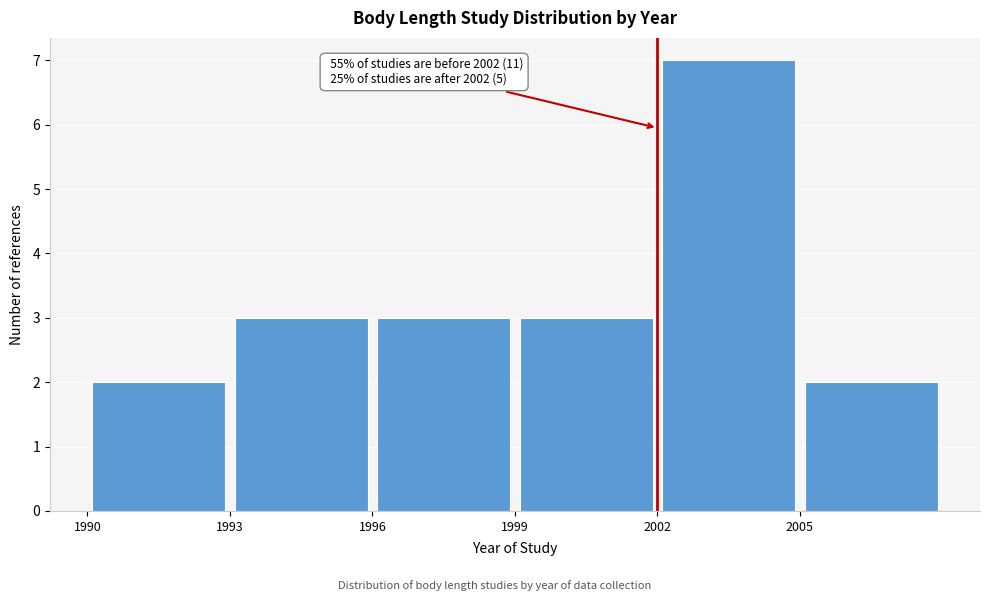

Over which range of the x-axis is the bar tallest?

2002 to 2005